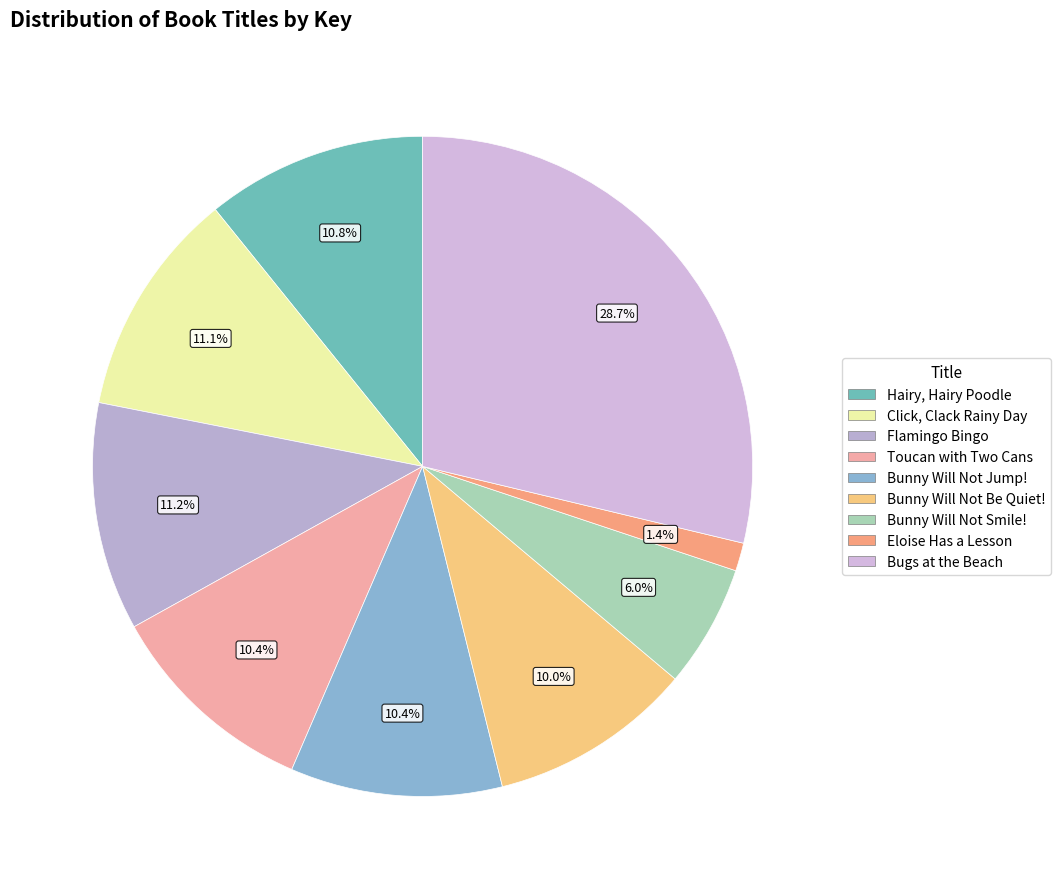

Which category has the biggest portion of the pie?

Bugs at the Beach